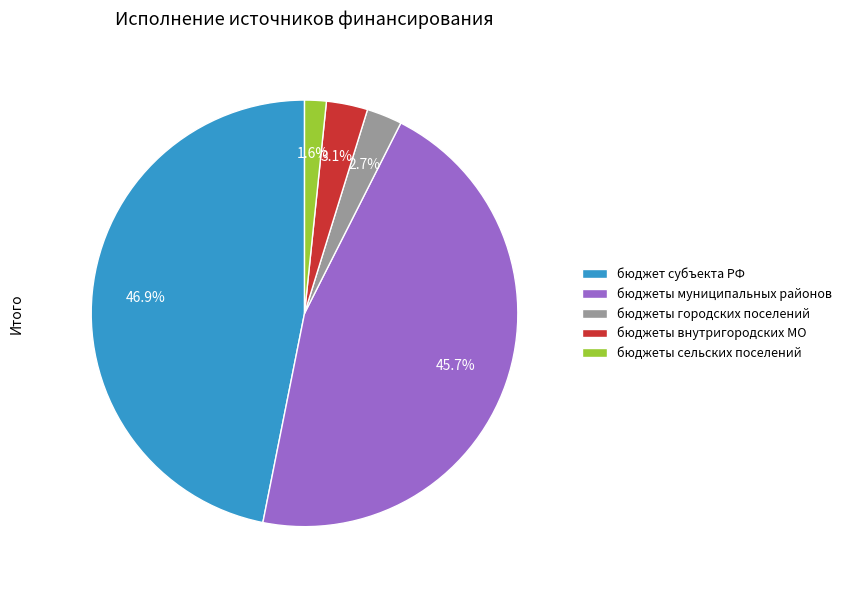

How many segments does this pie chart have?

5